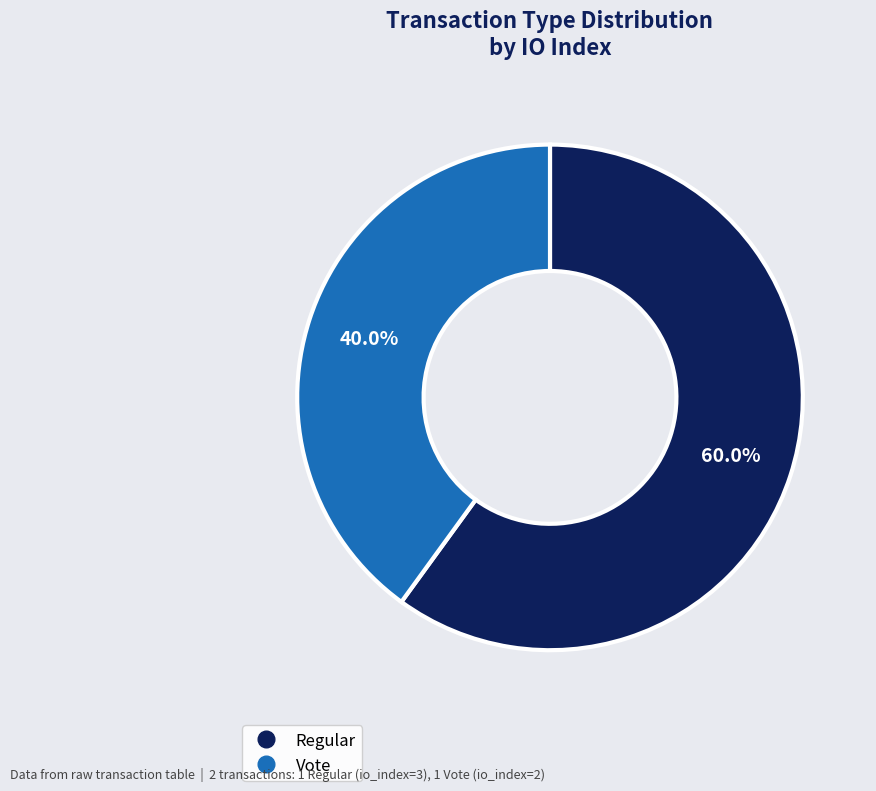

Does any single category account for the majority?

Yes